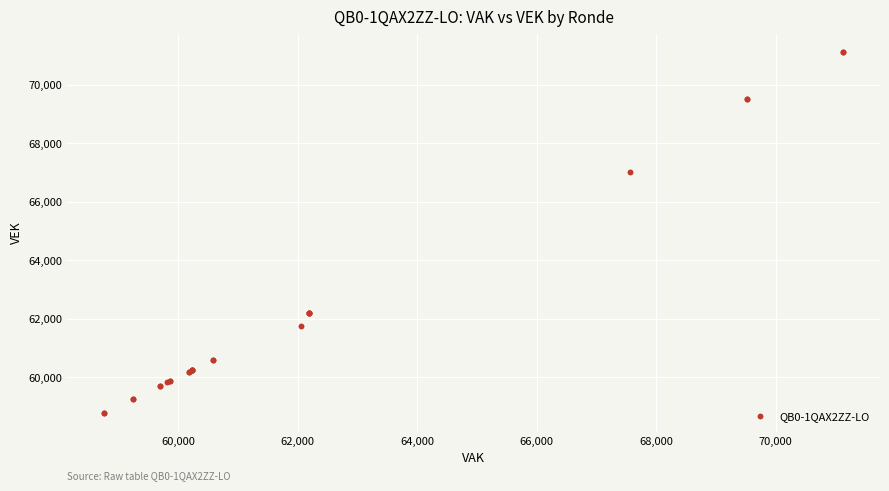

What Y value in the scatter plot is closest to 64944?

67006